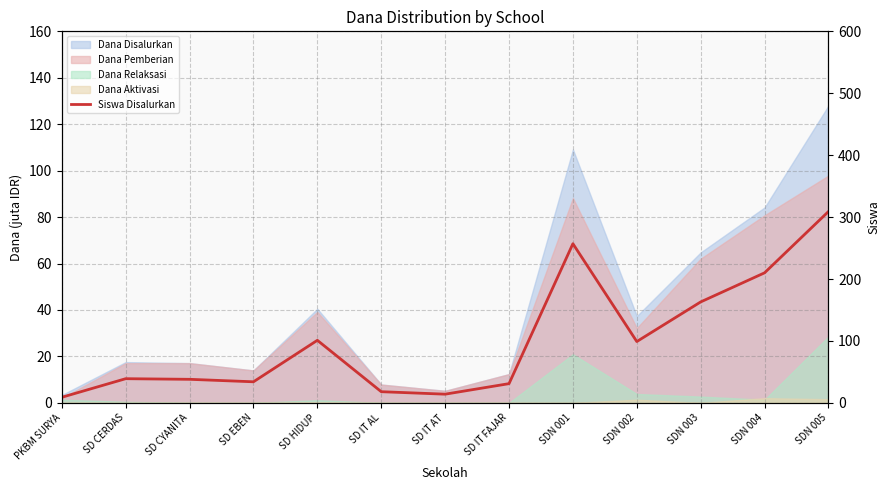

Where is the first local minimum?

SD EBEN